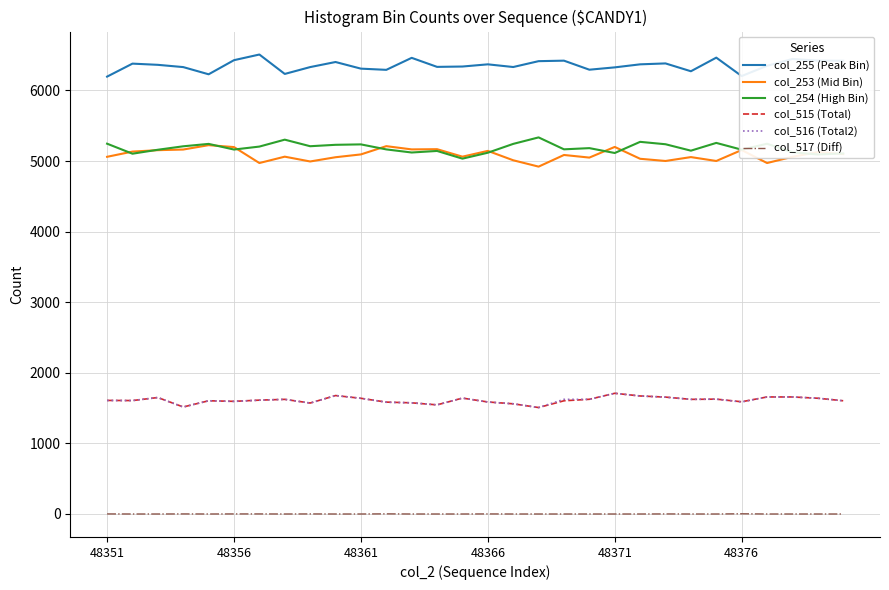

What is the greatest value displayed?

6509